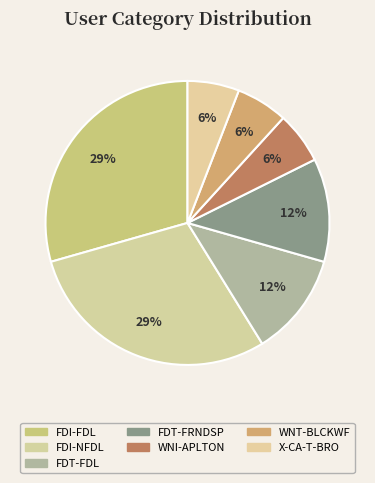

What is the smallest slice in the pie chart?

WNI-APLTON